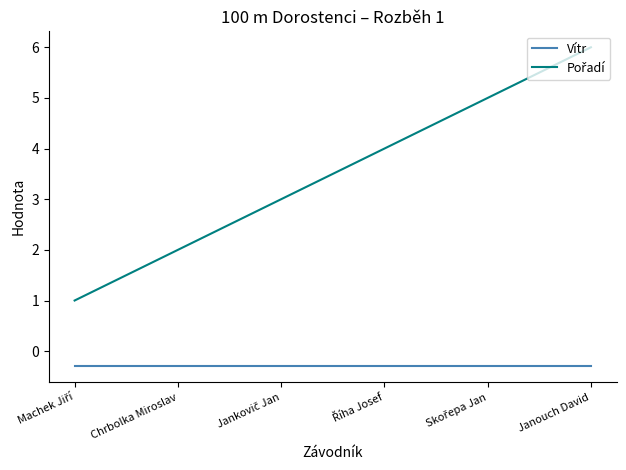

What is the total value across all series at Janouch David?

5.7